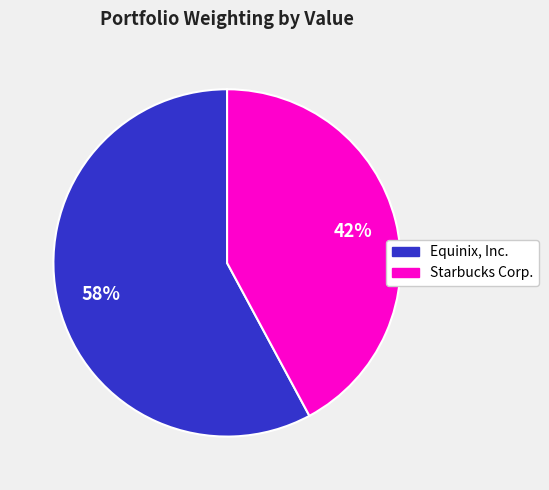

How many segments does this pie chart have?

2